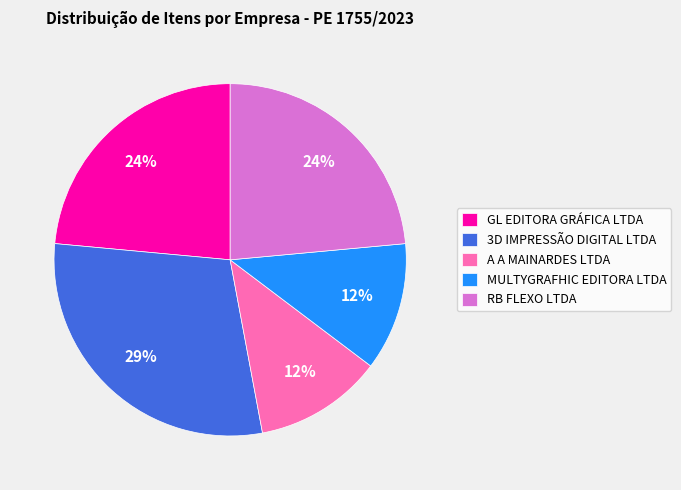

Which slice is the largest?

3D IMPRESSÃO DIGITAL LTDA